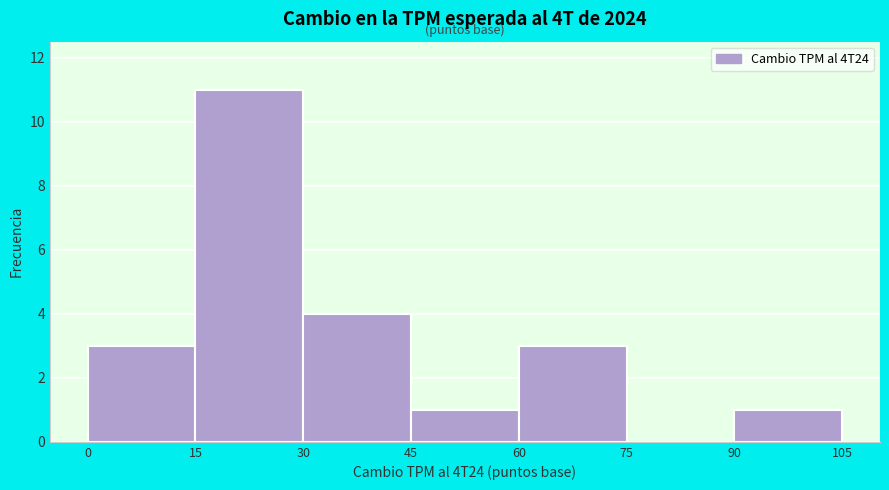

Which range on the x-axis has the tallest bar?

15 to 30